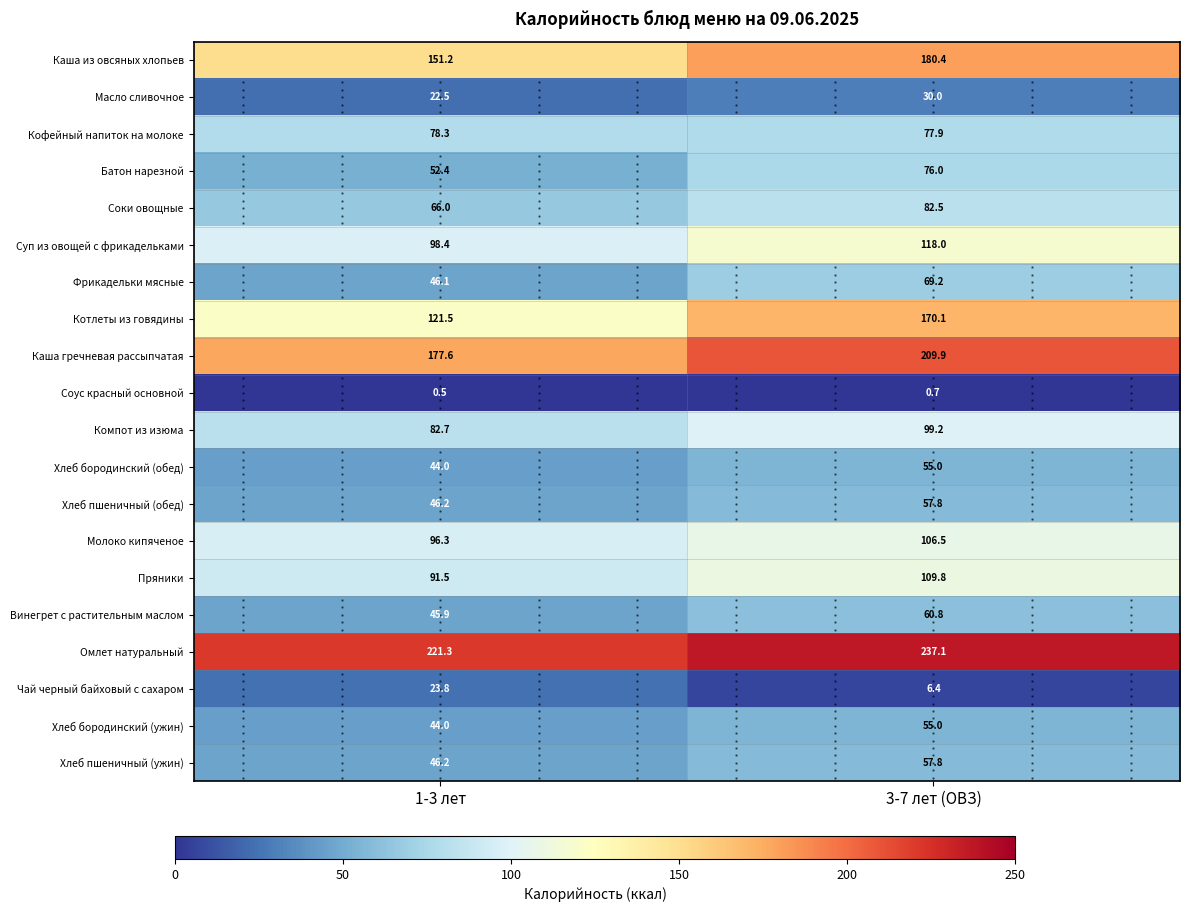

Rank the categories by Чай черный байховый с сахаром value from highest to lowest.

1-3 лет, 3-7 лет (ОВЗ)